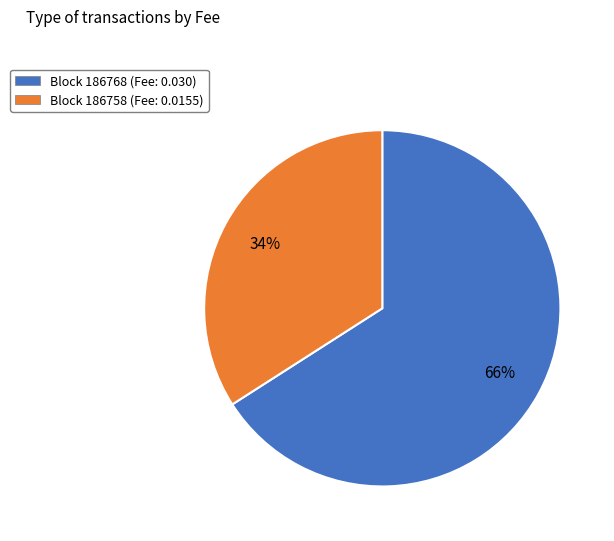

Does any single category account for the majority?

Yes